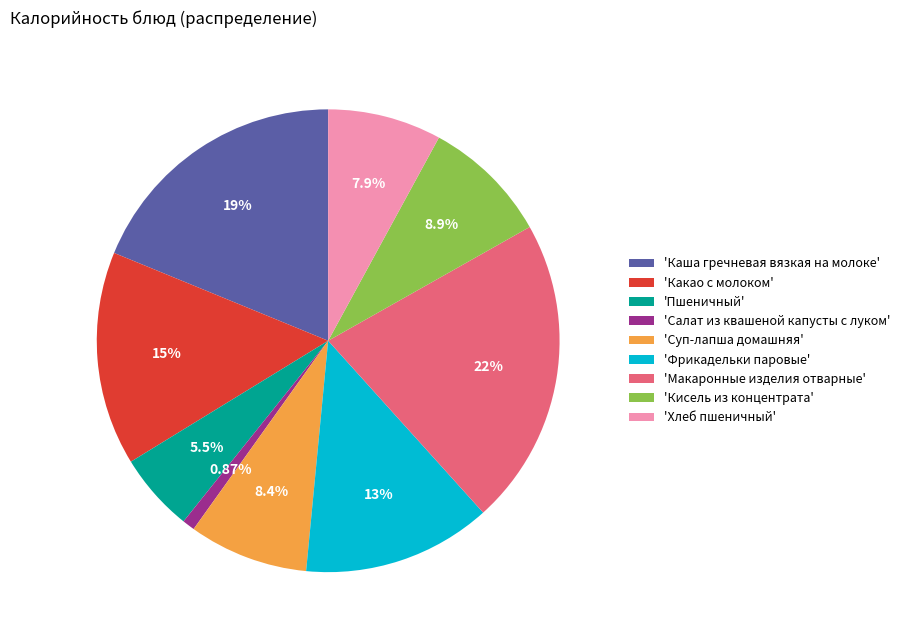

Is the sum of 'Кисель из концентрата' and 'Хлеб пшеничный' greater than half?

No